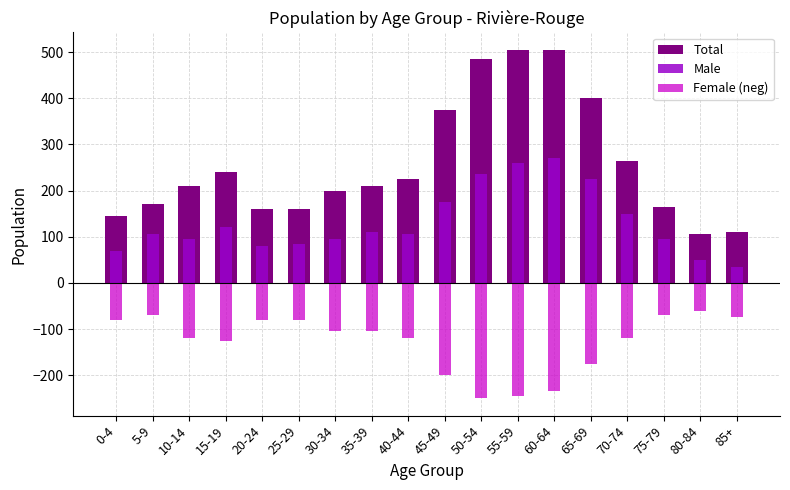

What position from the right is 80-84?

2